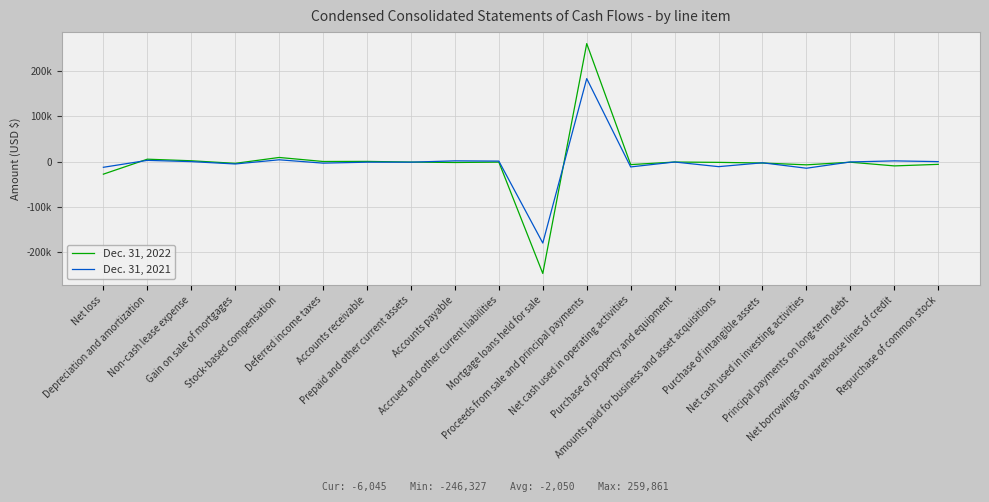

Where is the first local minimum for Dec. 31, 2021?

Gain on sale of mortgages